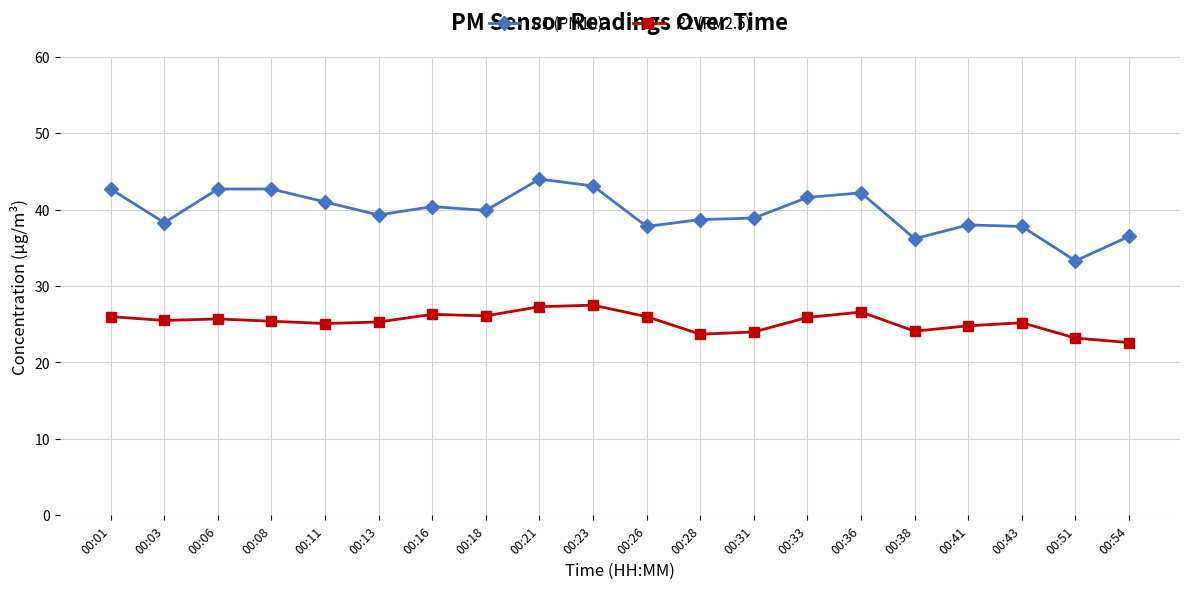

Is this an area chart (filled region under the line)?

No